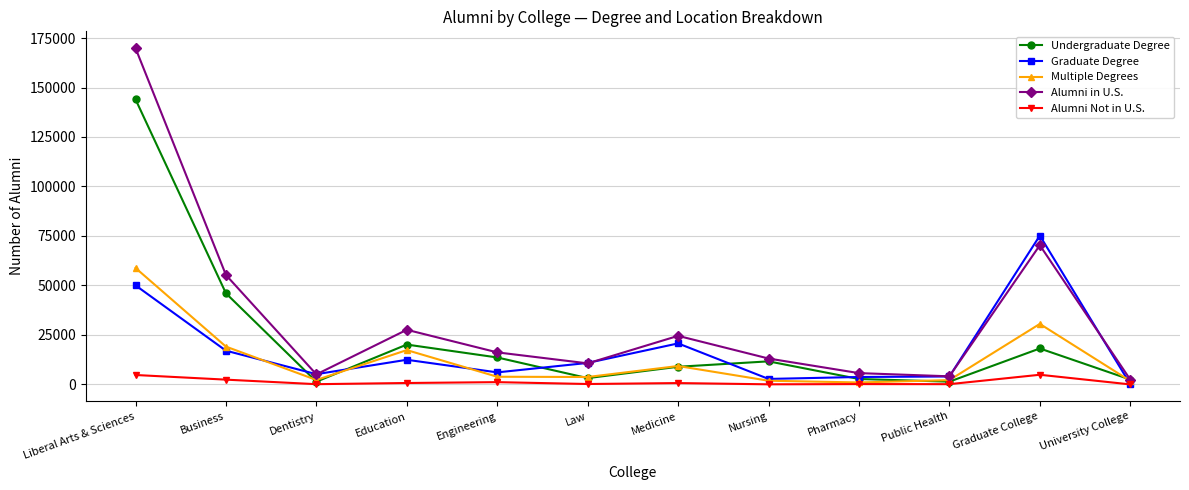

What is the greatest value displayed?

169884